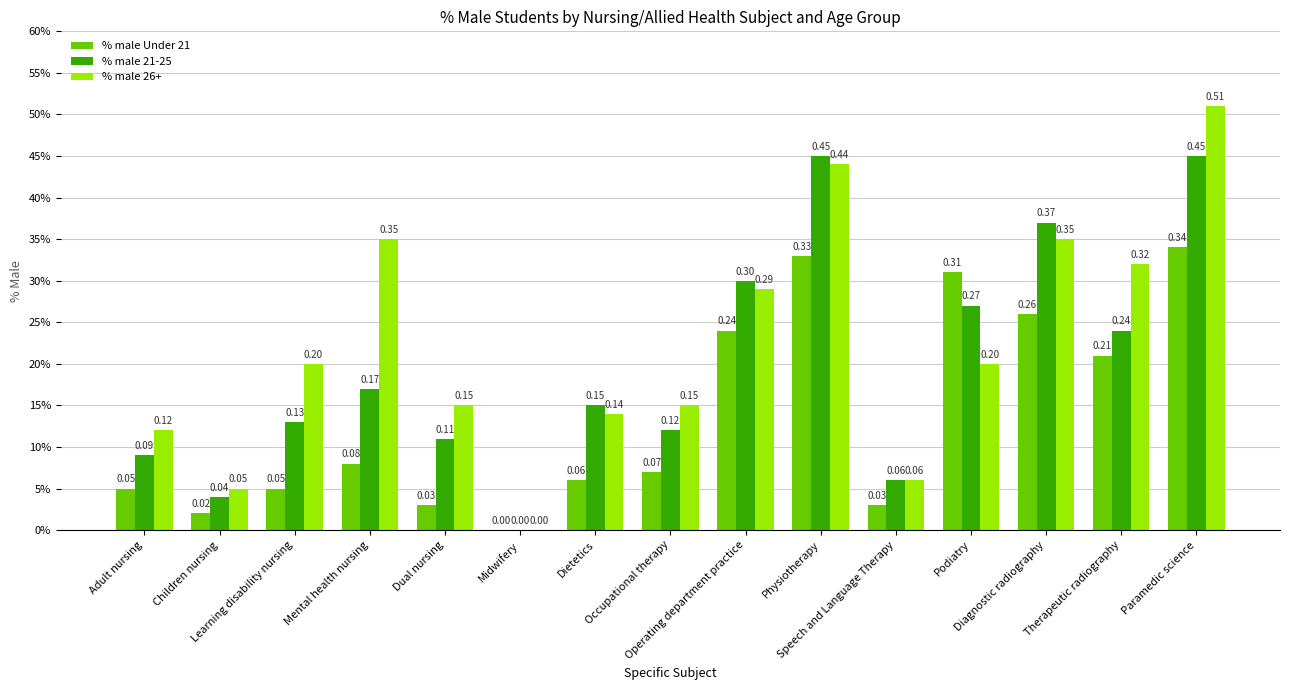

Which series has the largest total across all categories?

% male 26+